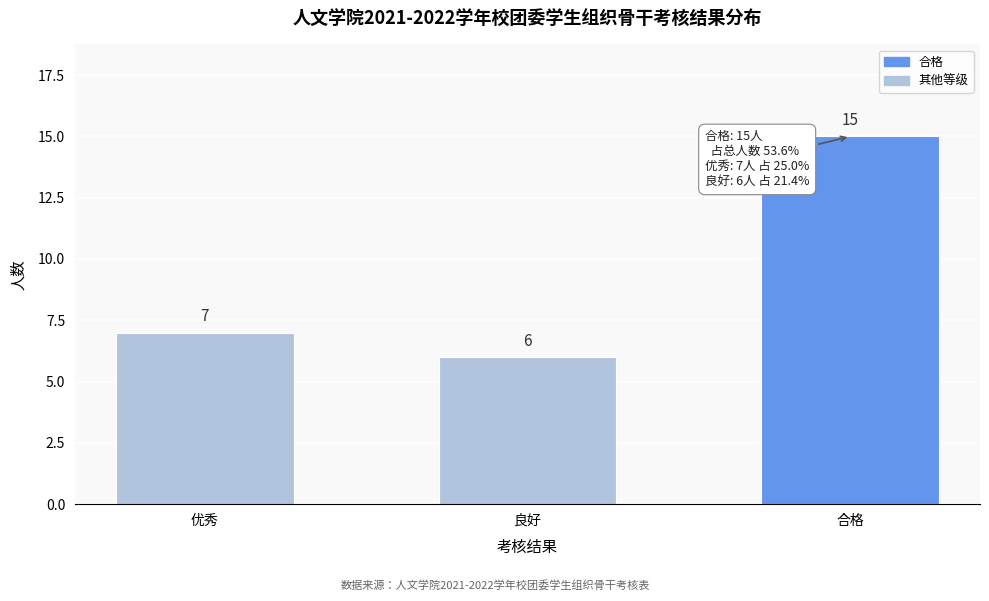

Reading left to right, list all the values displayed in this chart.

优秀=7	良好=6	合格=15